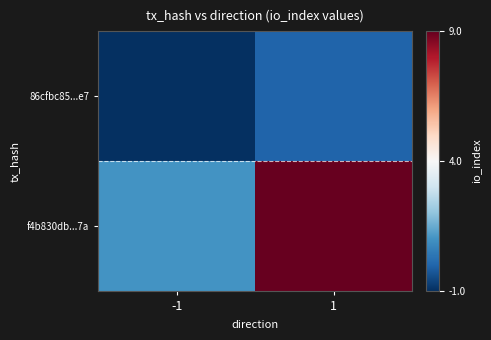

Which series has the largest total across all categories?

f4b830db...7a